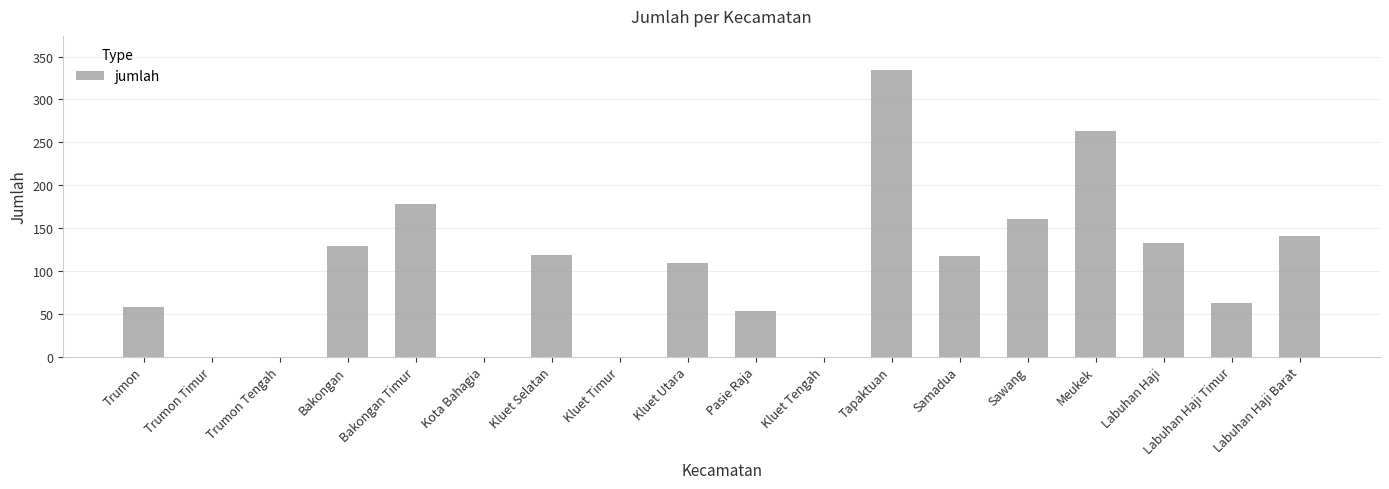

Between Samadua and Kluet Tengah, which is larger?

Samadua